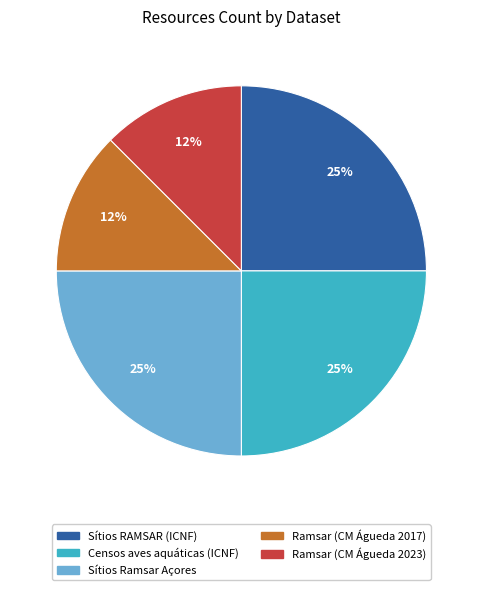

Is there a majority slice in this chart?

No